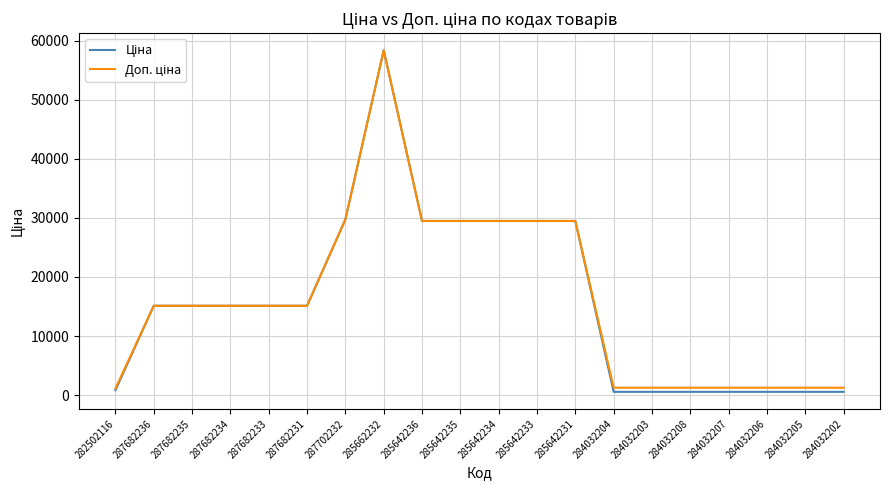

Which label corresponds to the largest value in the chart?

285662232